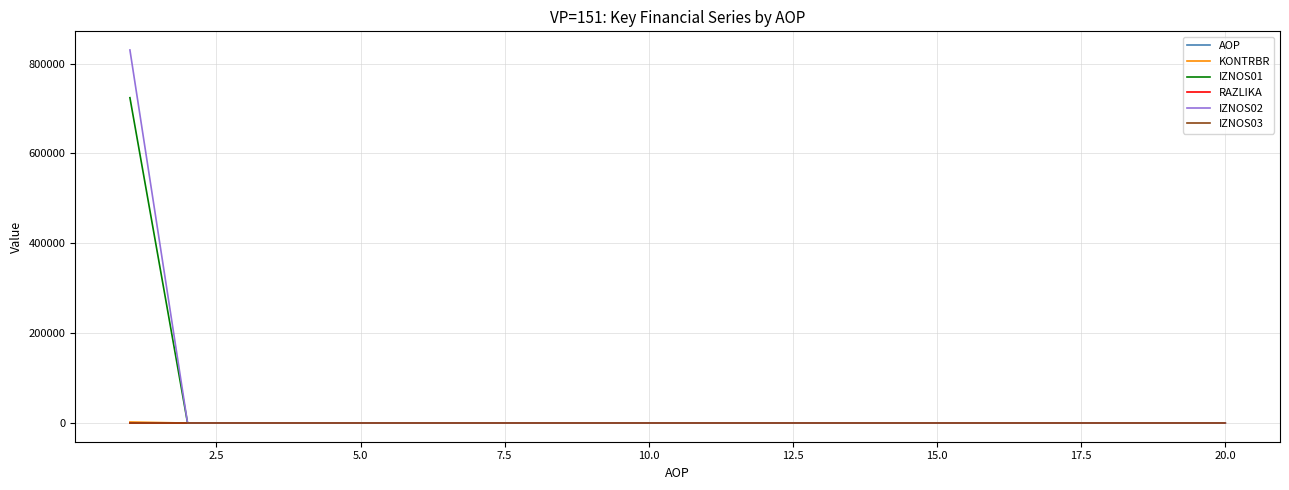

Which series has the widest spread of values?

IZNOS02